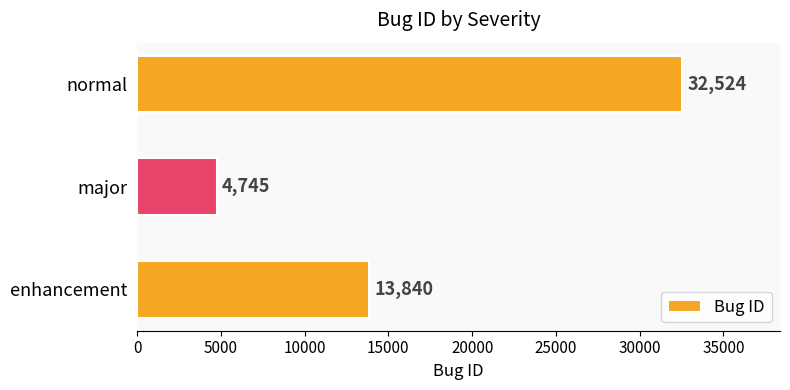

What is the average value?

17036